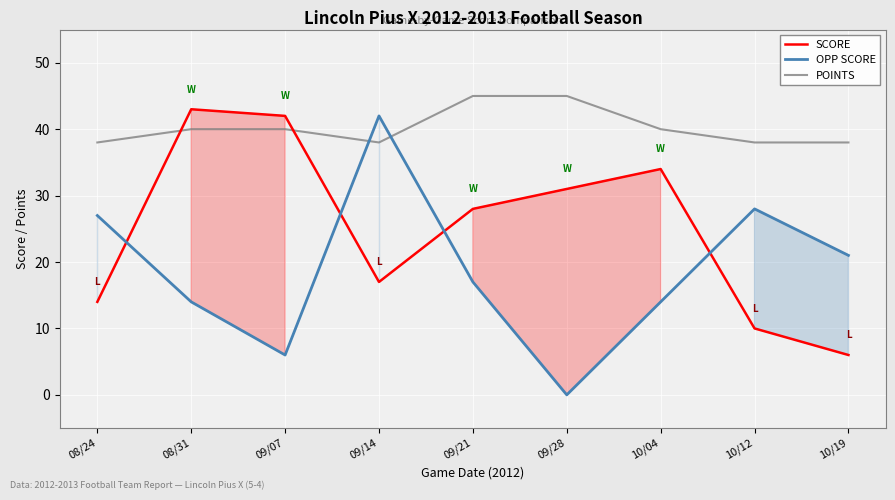

What value does the POINTS series have at 09/14?

38